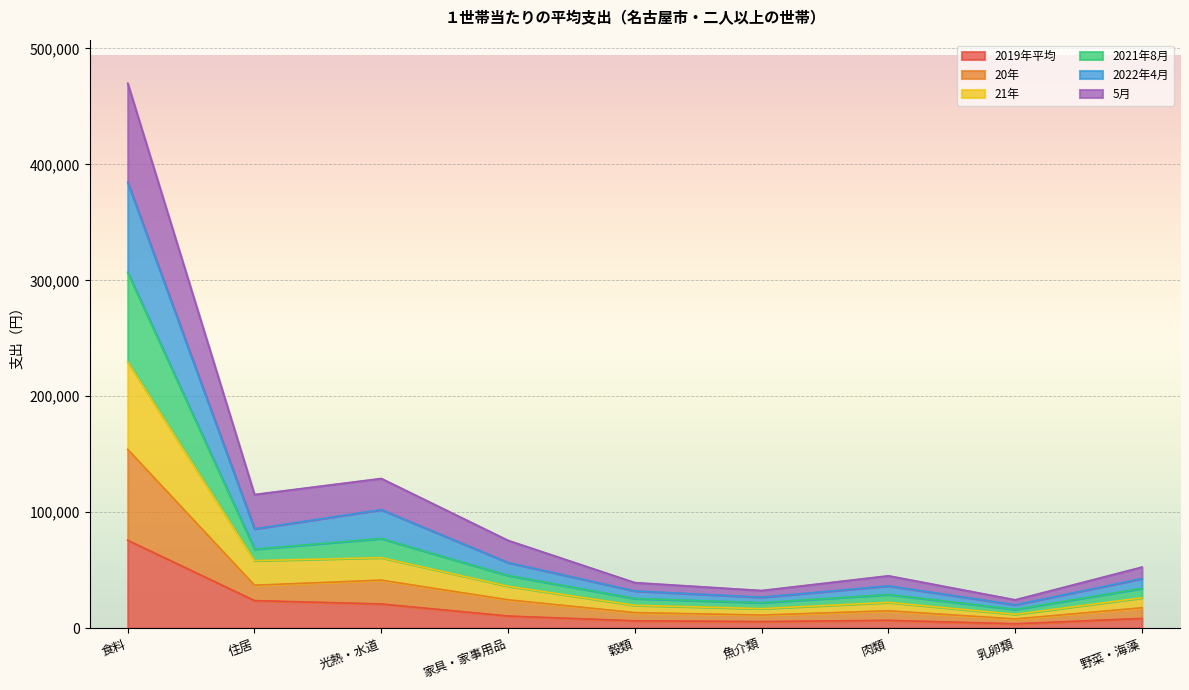

At which label does 2019年平均 reach its peak?

食料